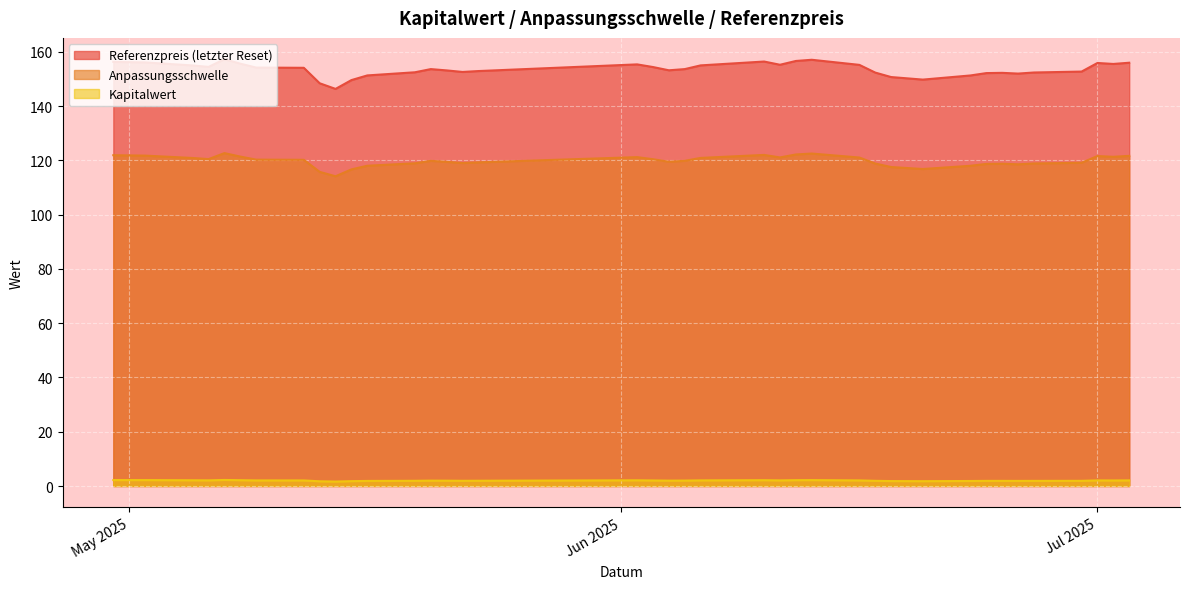

True or false: Referenzpreis (letzter Reset) and Kapitalwert cross at least once.

False